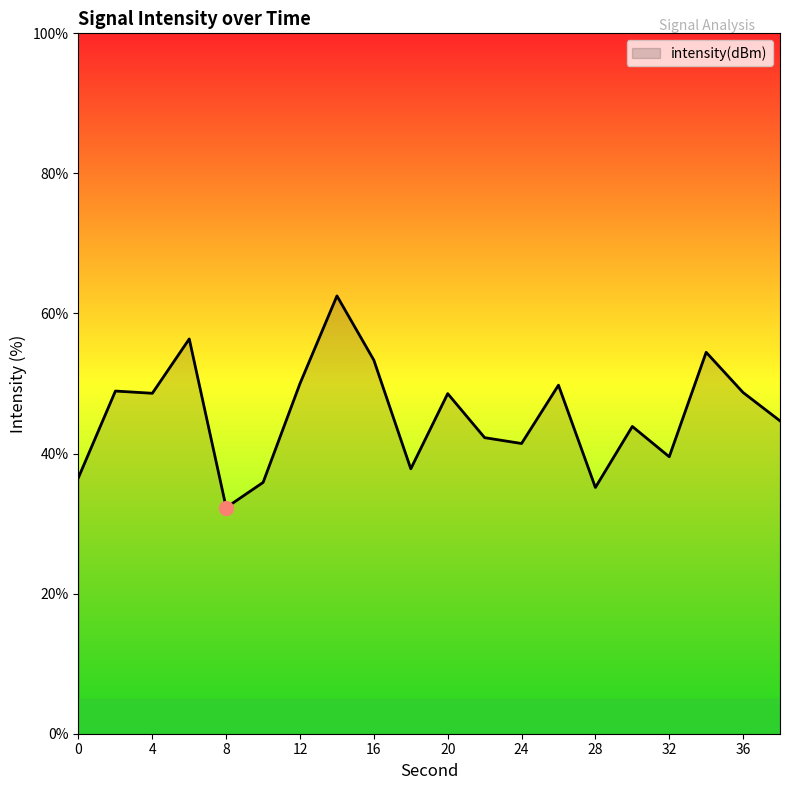

What is the difference between the maximum and minimum values?

30.2